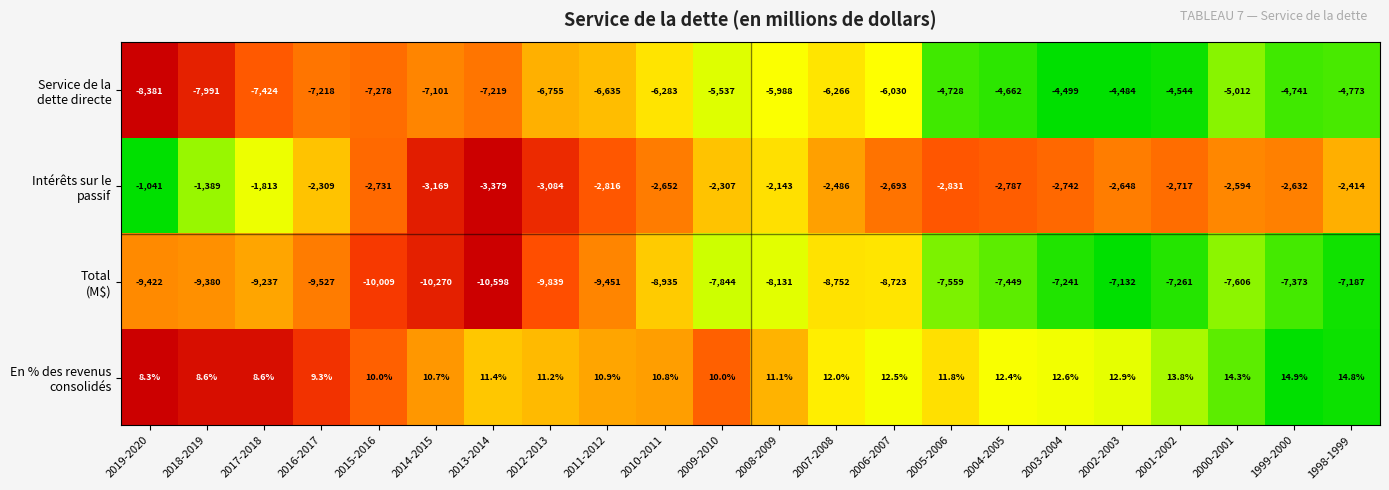

At which category is the sum across all series the highest?

2002-2003